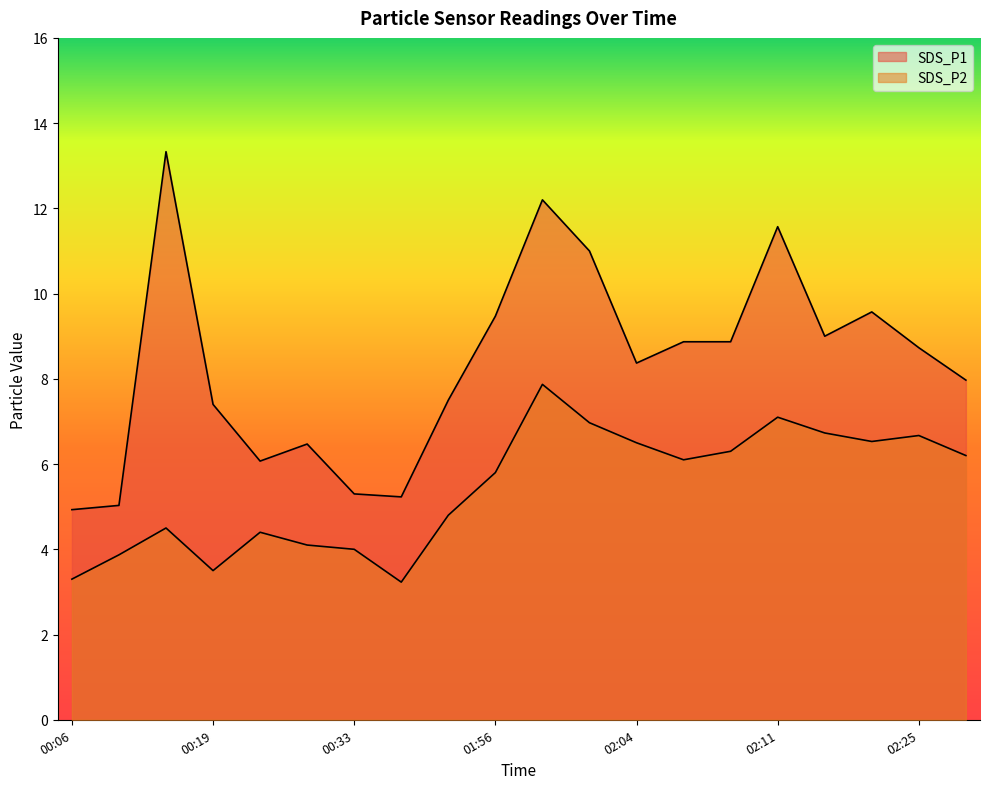

True or false: SDS_P1 and SDS_P2 intersect in this chart.

False